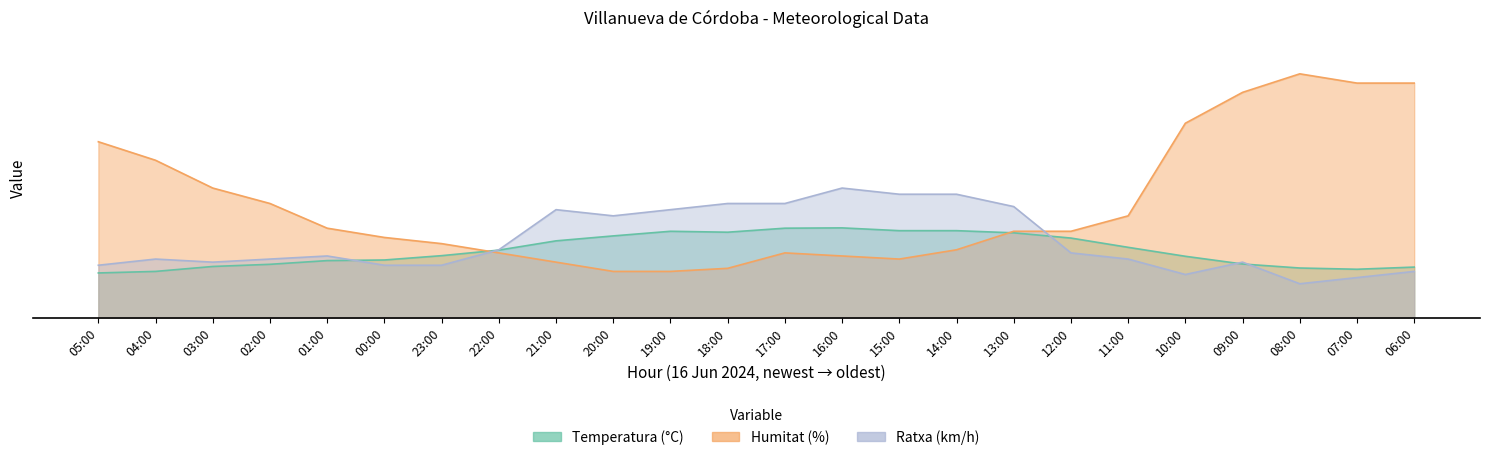

Is the value of Ratxa at 10:00 greater than the value of Humitat at 17:00?

No